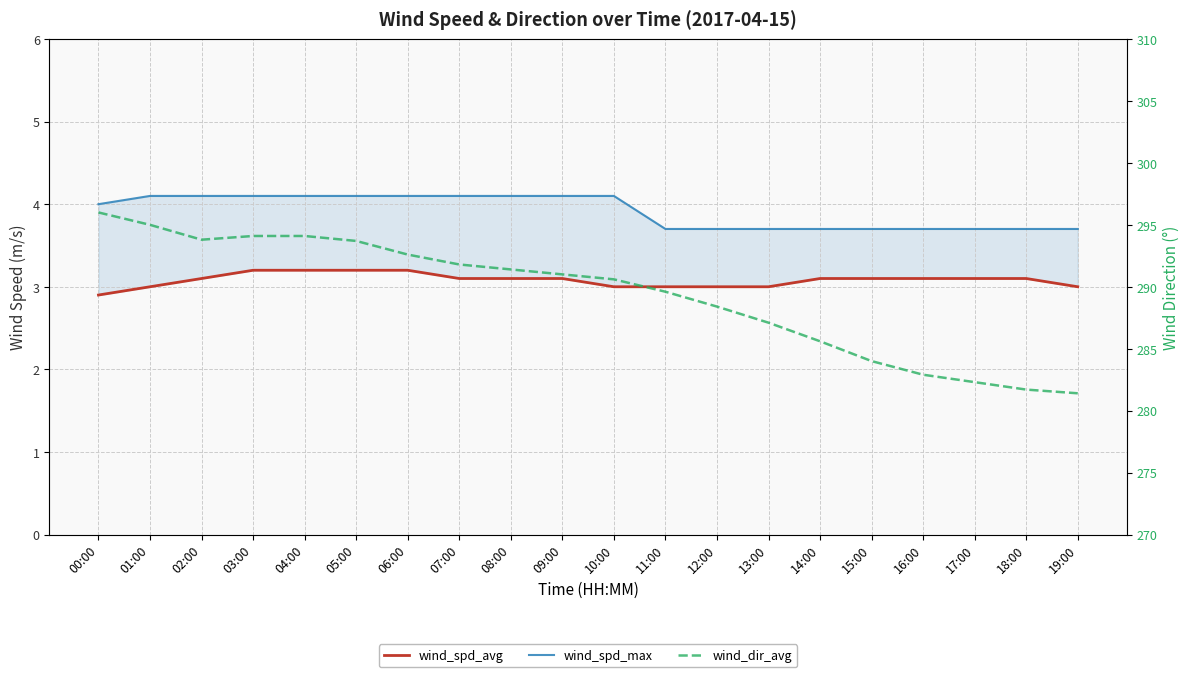

Which has a higher value, 08:00 or 07:00?

08:00